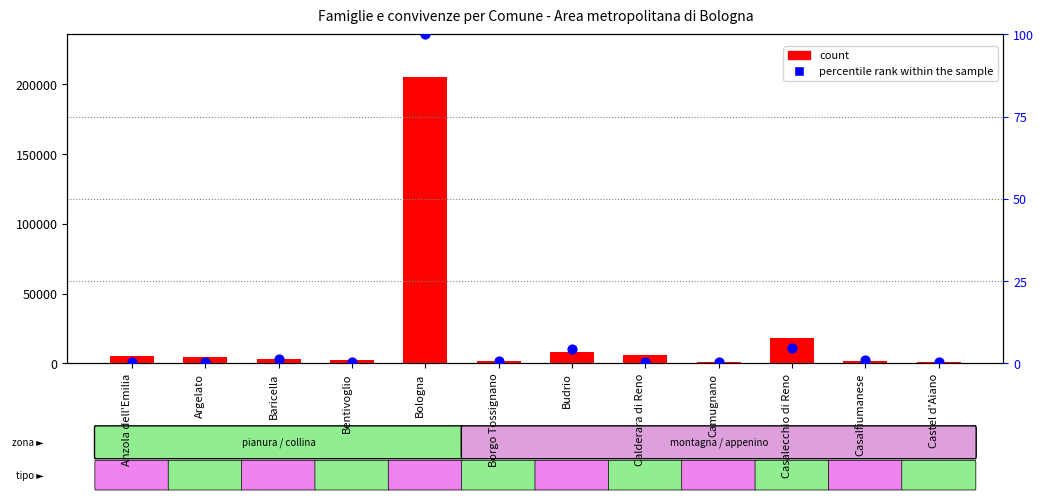

What is the total value across all series at Borgo Tossignano?

1385.8